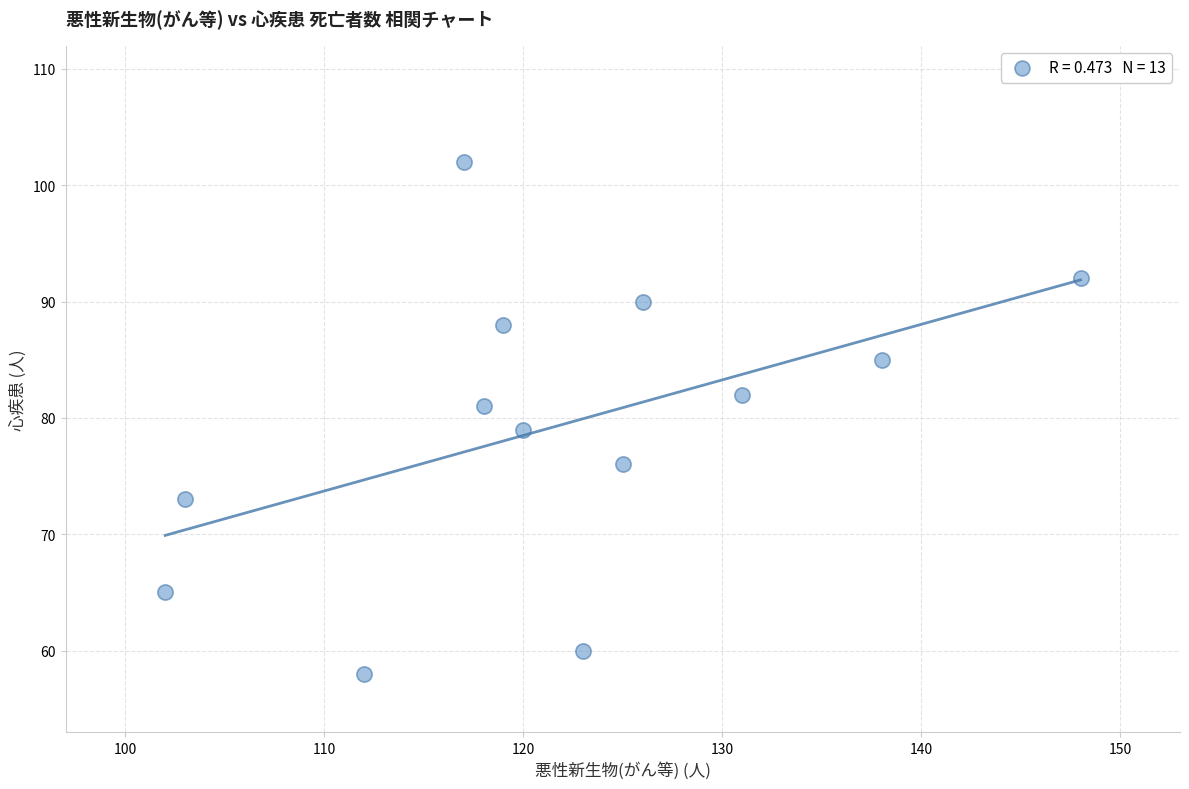

What is the range of X values (max minus min)?

46